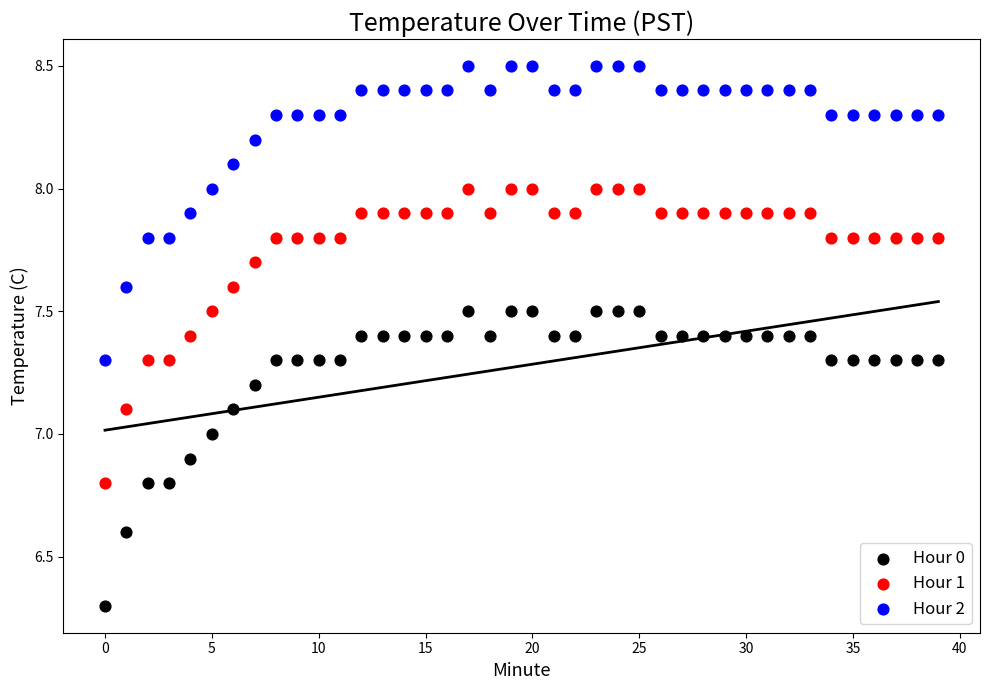

Which series contains the lowest Y value?

Hour 0